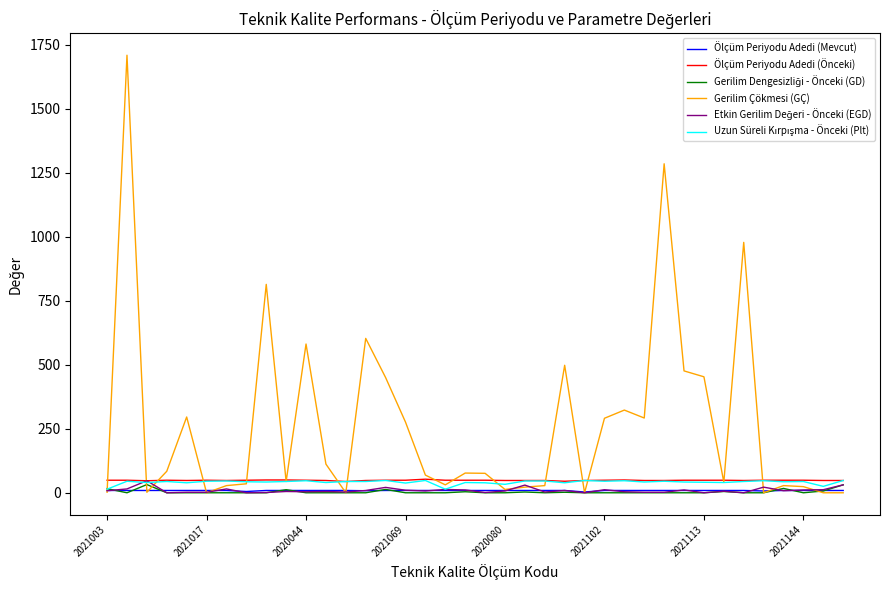

What is the maximum value for Gerilim Çökmesi (GÇ)?

1709